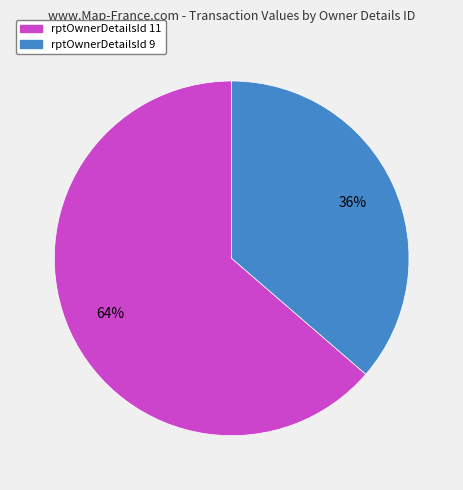

Is there a majority slice in this chart?

Yes